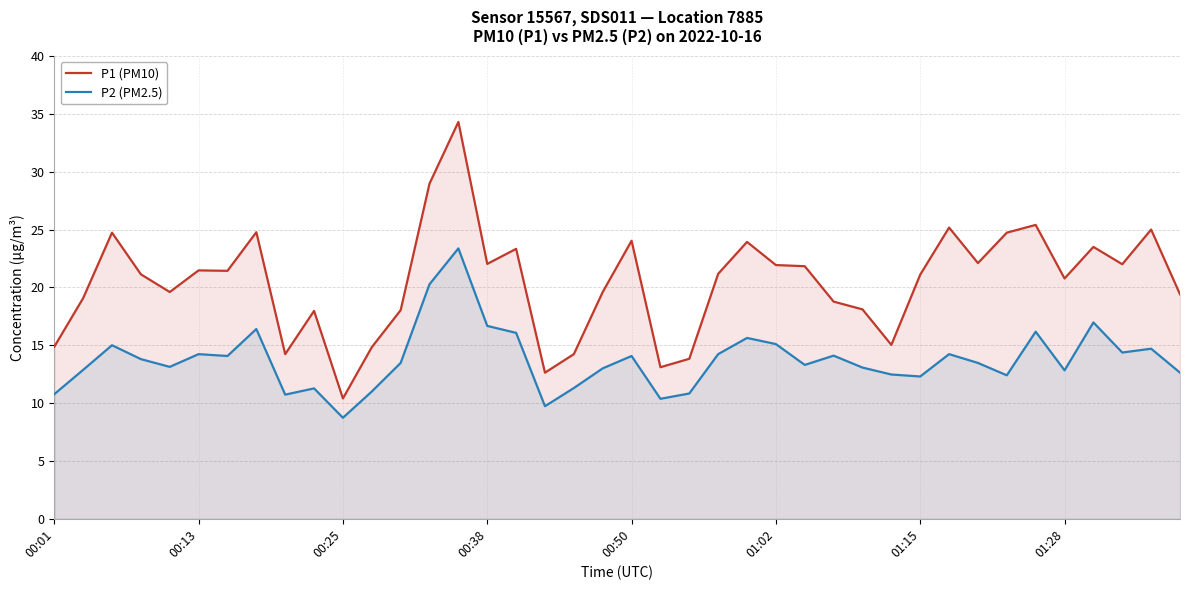

At 01:28, list the series in order from largest to smallest.

P1 (PM10), P2 (PM2.5)